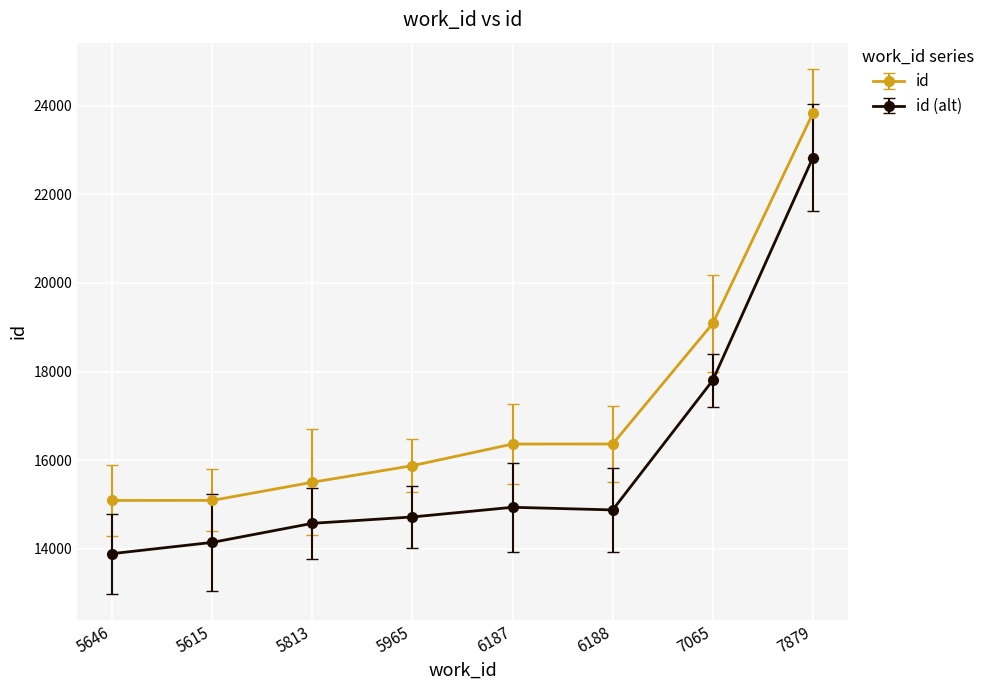

Count the number of categories in the chart.

8